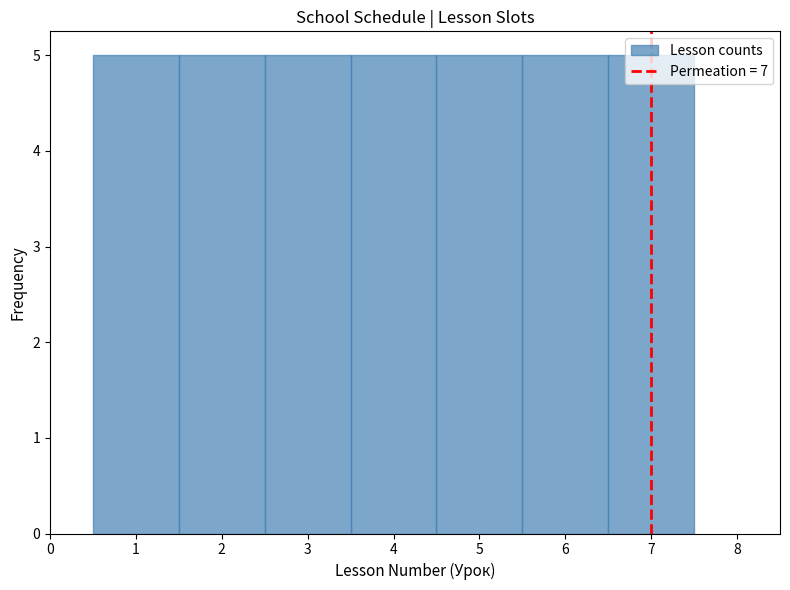

Reading left to right, list every bar in this chart as the range it spans on the x-axis followed by its height. The values are not printed on the chart, so give them approximately, as read against the axis.

0.5 to 1.5: 5
1.5 to 2.5: 5
2.5 to 3.5: 5
3.5 to 4.5: 5
4.5 to 5.5: 5
5.5 to 6.5: 5
6.5 to 7.5: 5